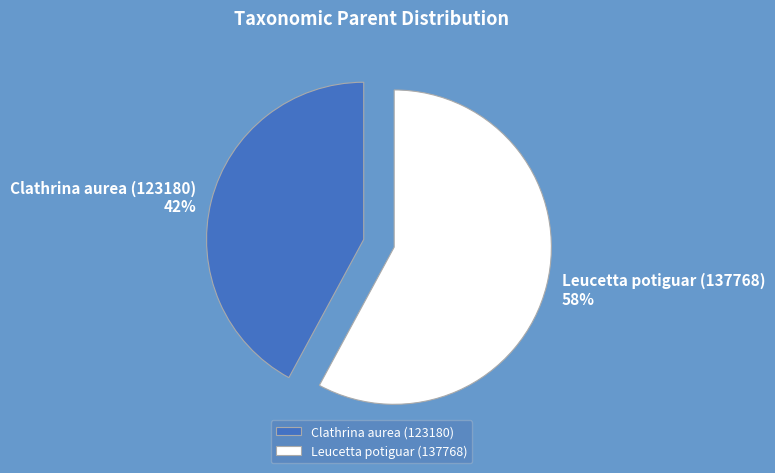

What percentage is the Clathrina aurea (123180) slice, to the nearest percent?

42%